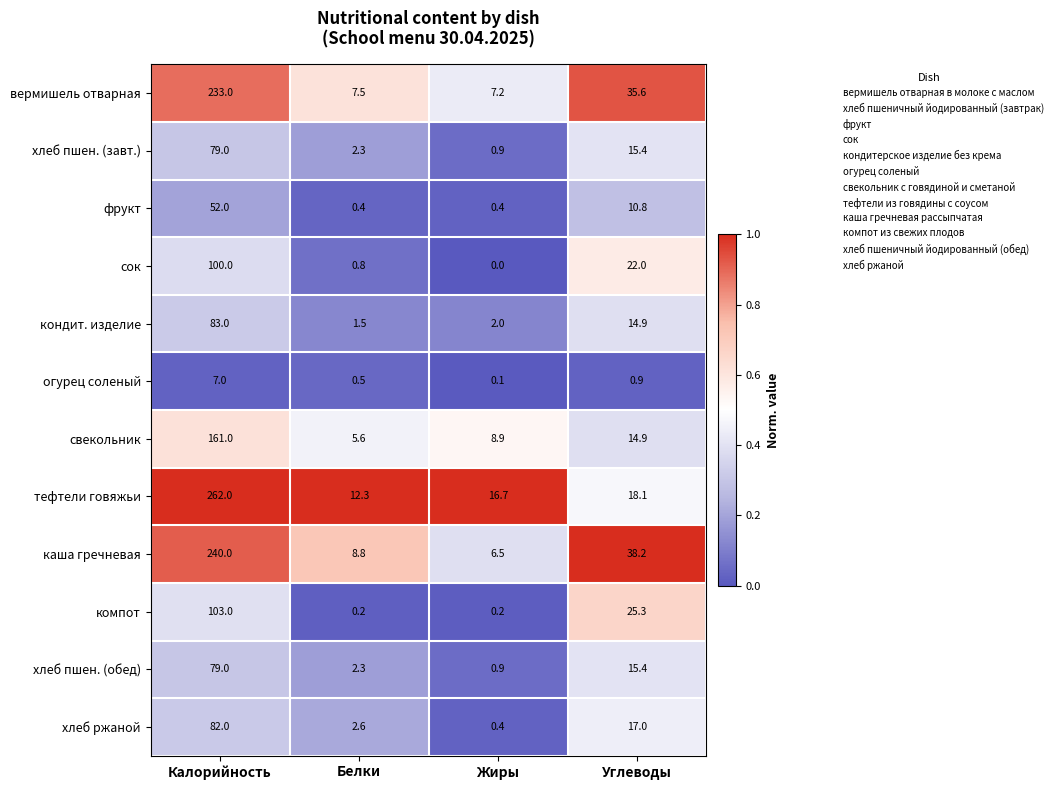

How many distinct data groups are displayed?

12